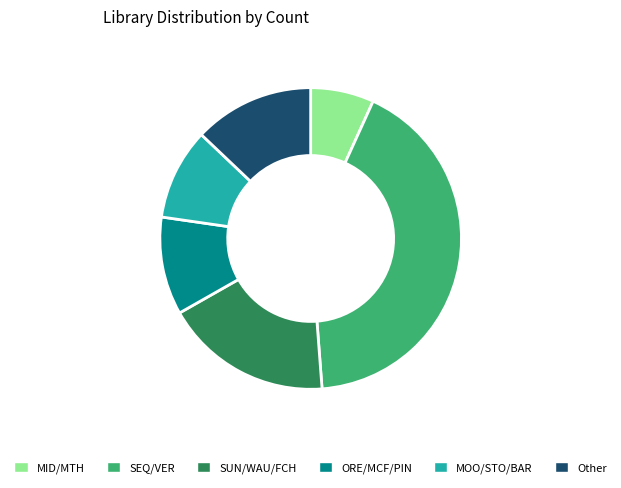

Is there any slice that represents more than half of the pie?

No